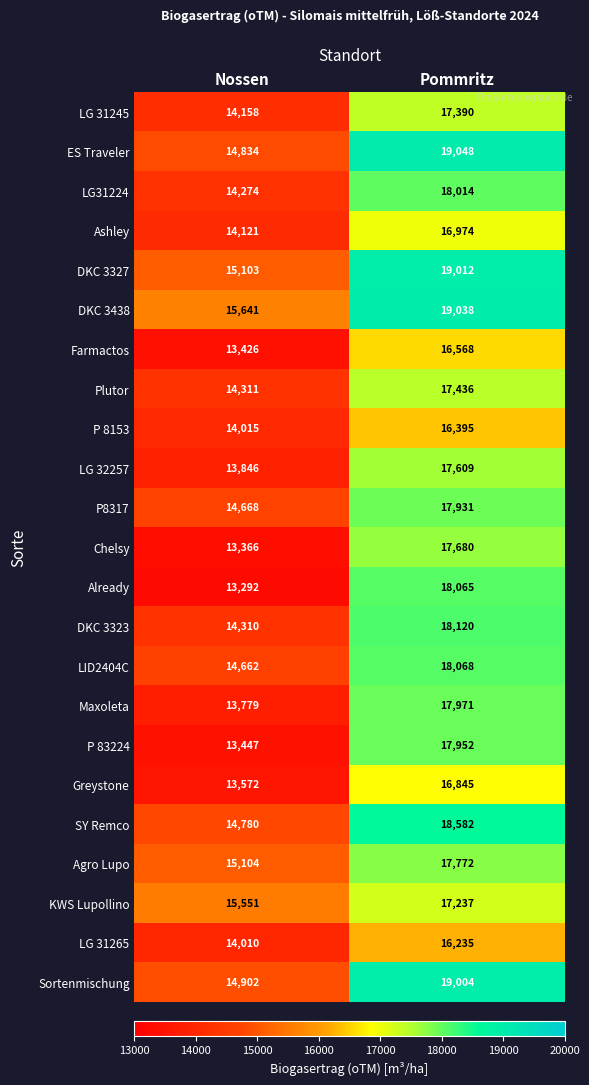

What value does the KWS Lupollino series have at Pommritz?

17237